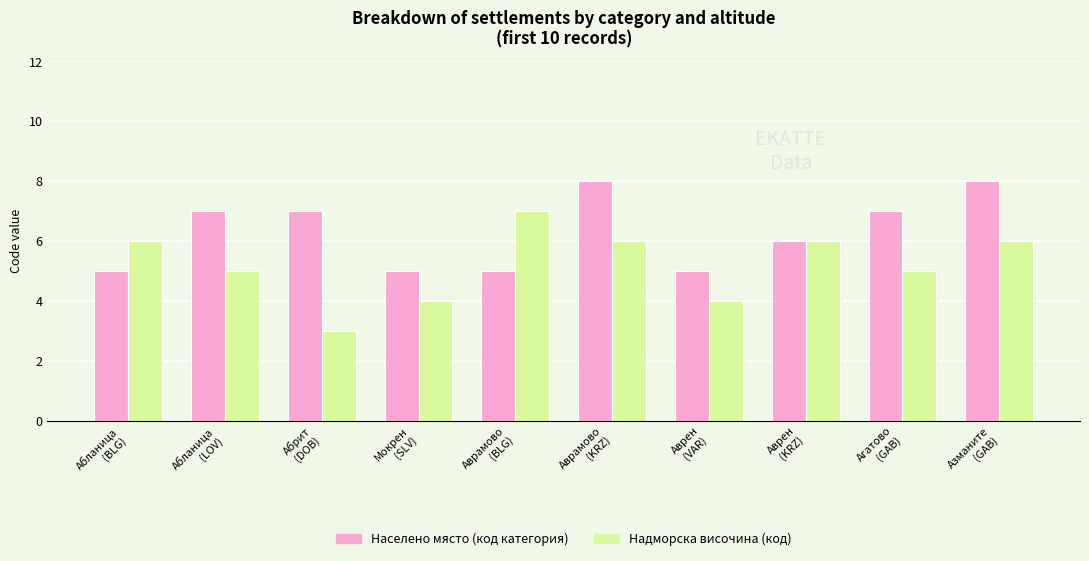

How many groups of bars are there?

10